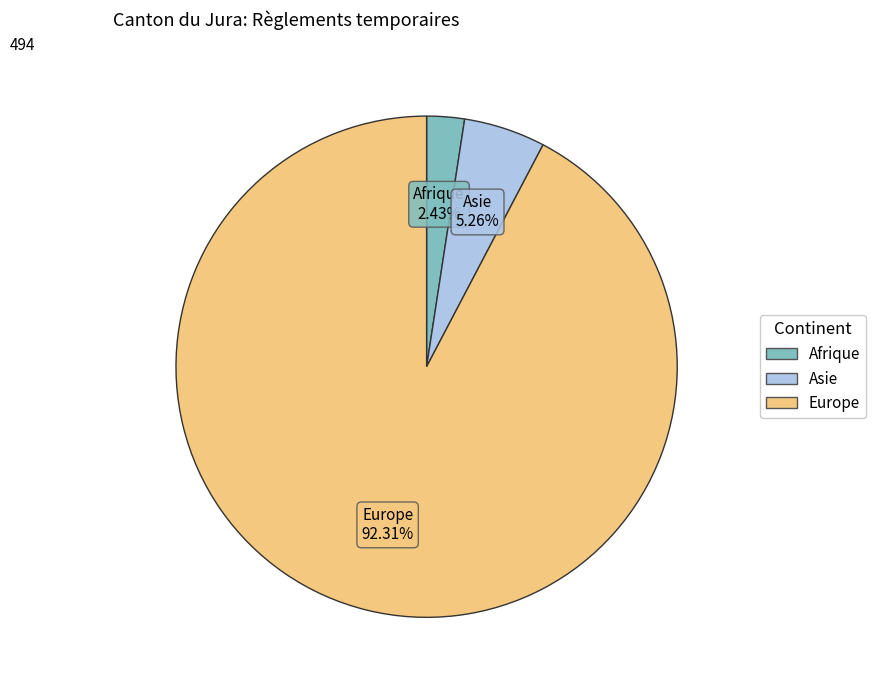

Is there a majority slice in this chart?

Yes